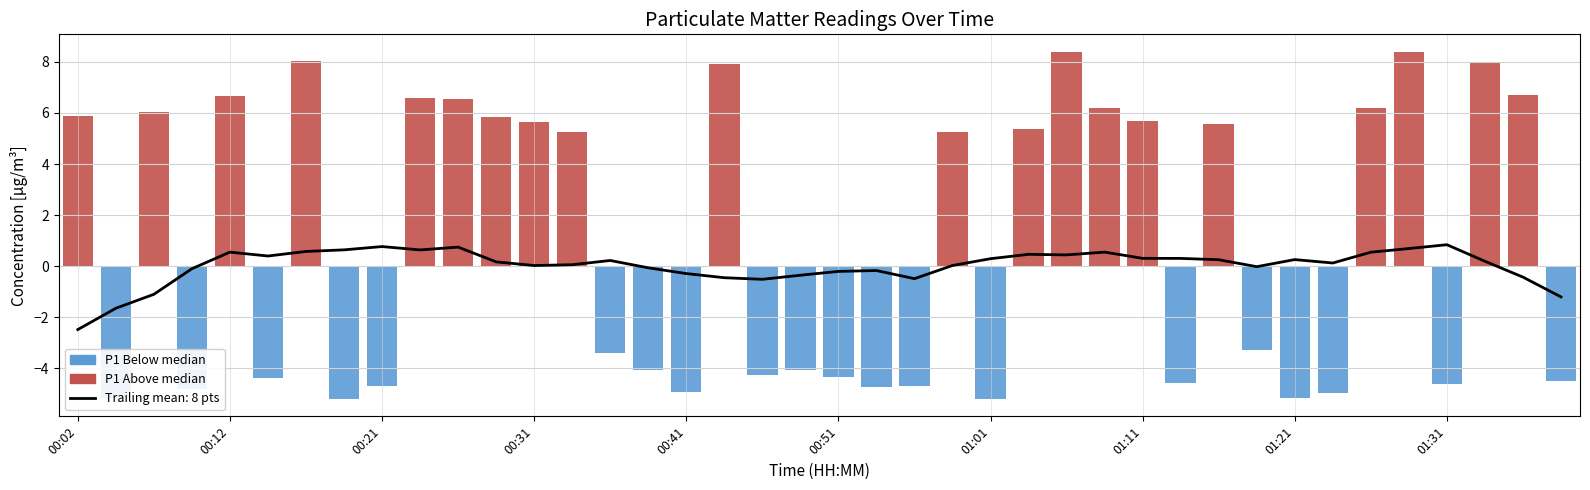

Which has a higher value, 37 or 14?

37